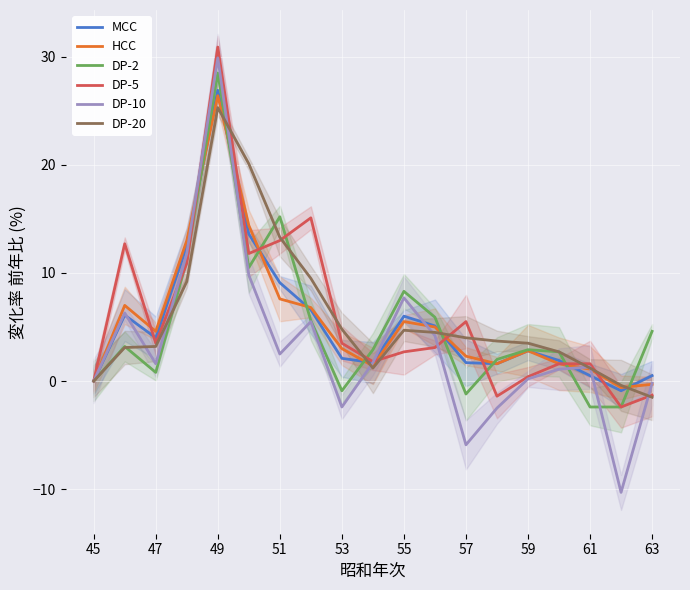

What is the maximum value for MCC?

26.9